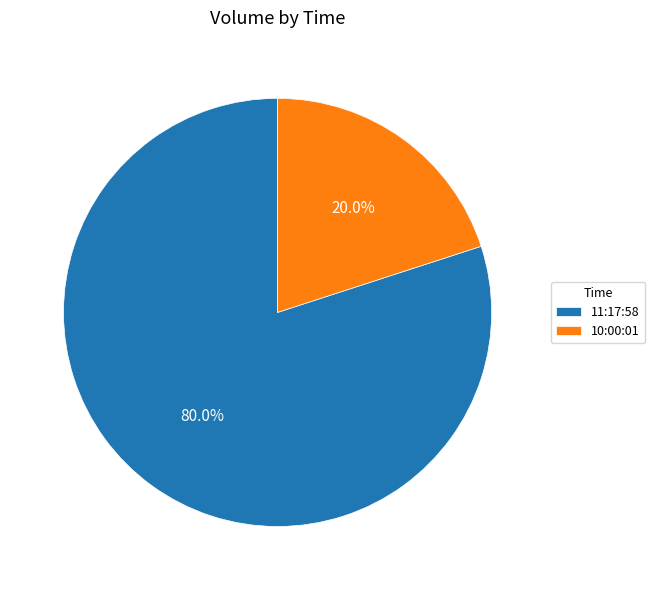

Does 11:17:58 account for over 50% of the chart?

Yes